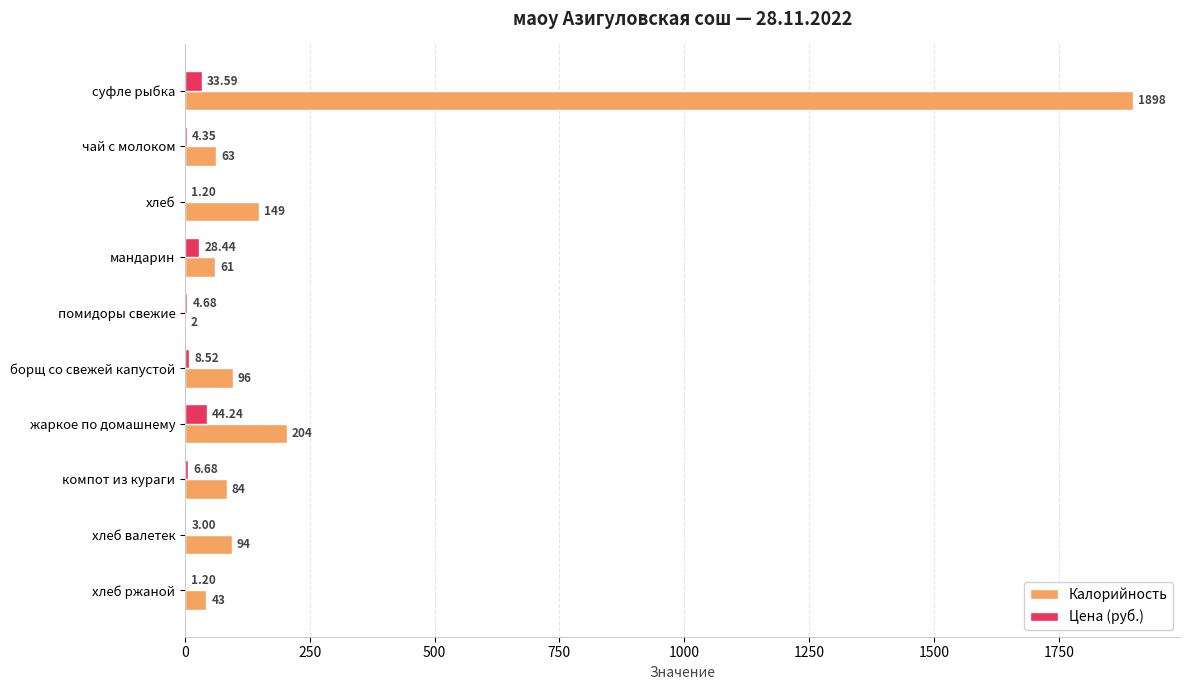

At which label does Калорийность reach its peak?

суфле рыбка